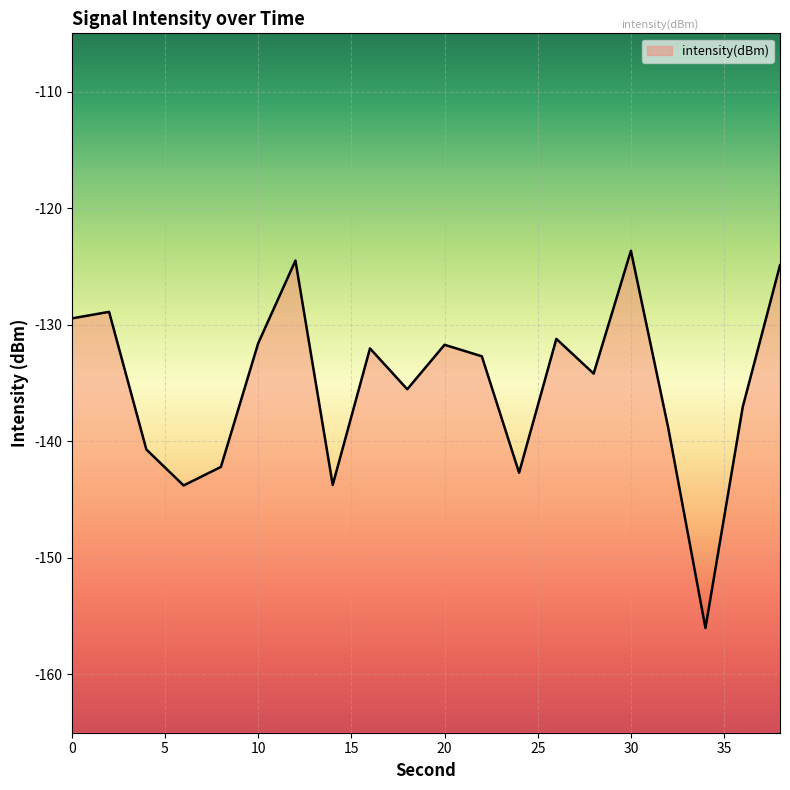

How many data points are less than -132?

12